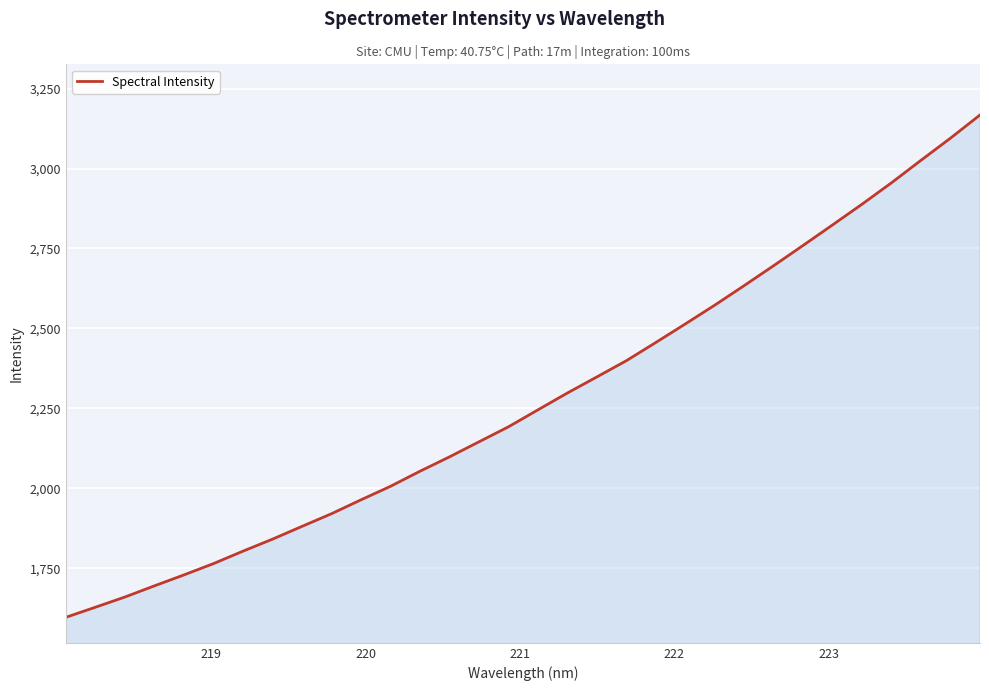

What is the difference between the maximum and minimum values?

1571.0